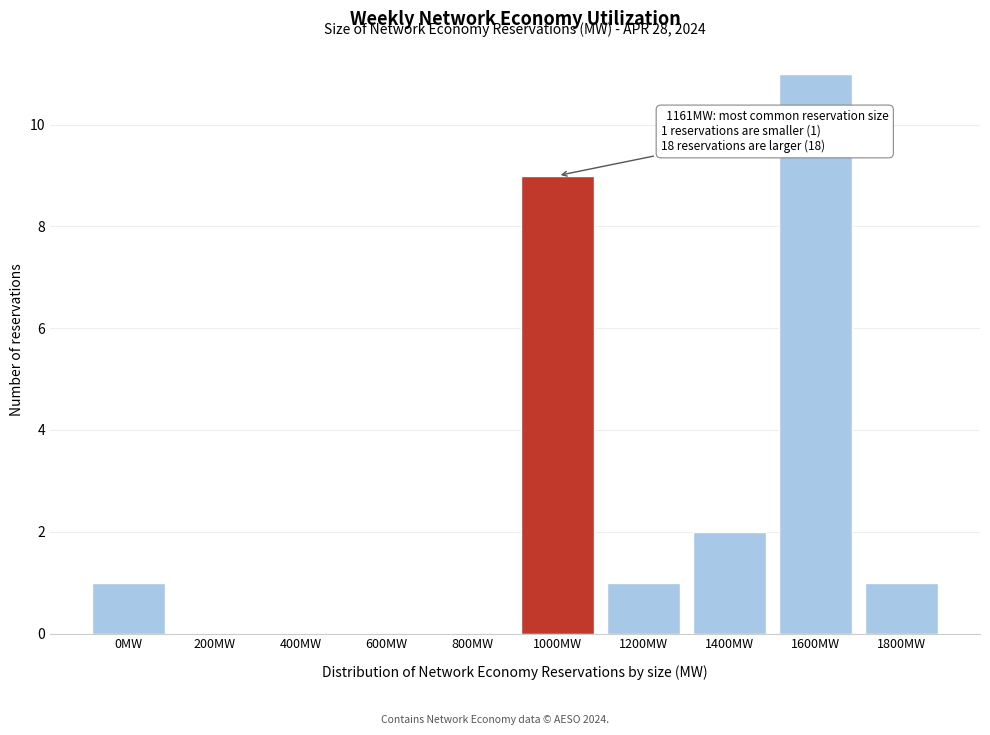

Reading left to right, what are all the values shown in this chart?

0MW=1	200MW=0	400MW=0	600MW=0	800MW=0	1000MW=9	1200MW=1	1400MW=2	1600MW=11	1800MW=1